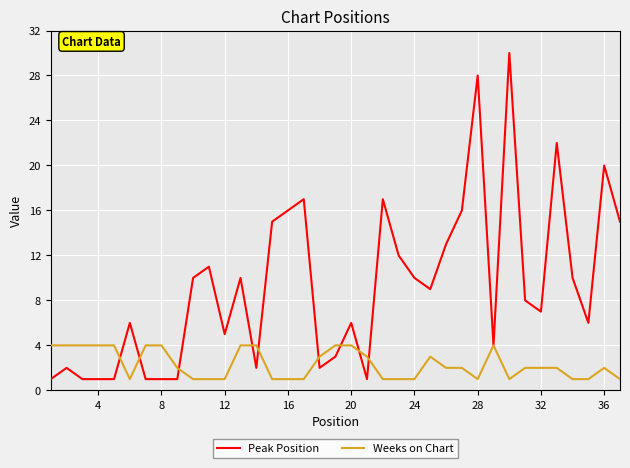

Which series has the largest total across all categories?

Peak Position